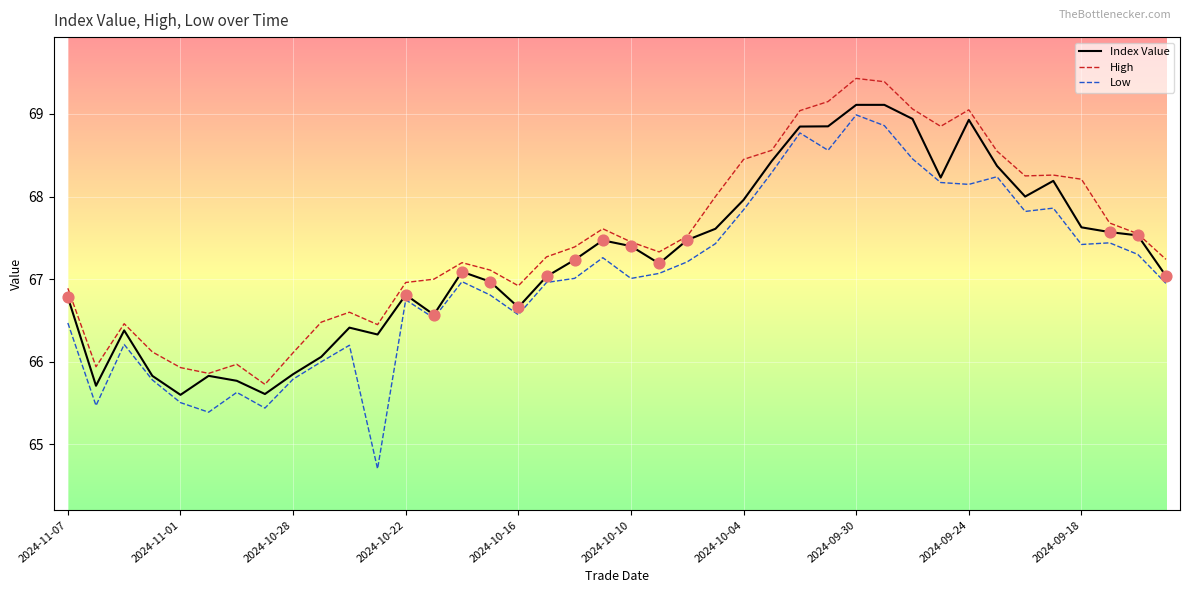

Which series has the largest range (max minus min)?

Low